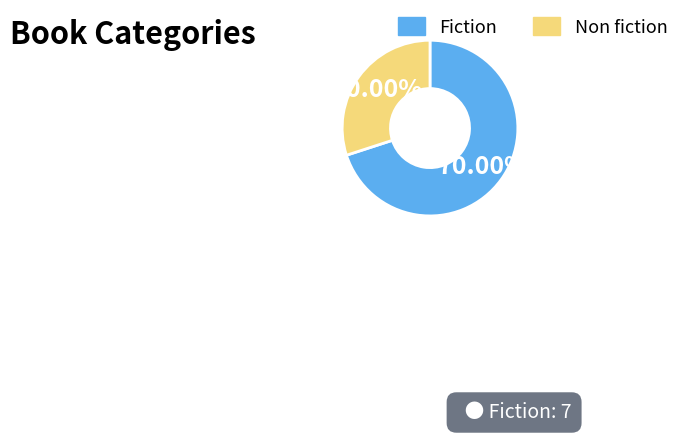

To the nearest percent, what is the difference between the largest and smallest slice percentages?

40%